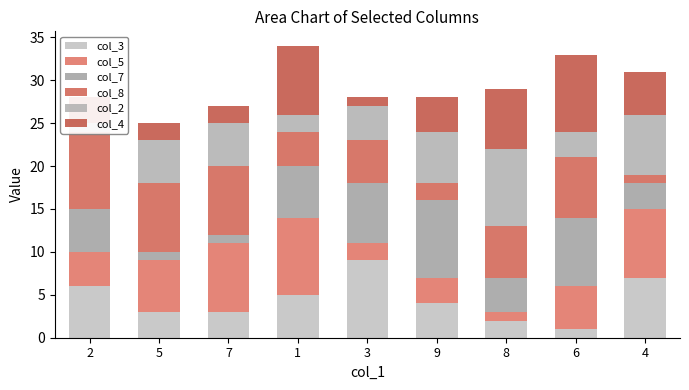

What is the difference between the maximum and second lowest values in the col_8 series?

7